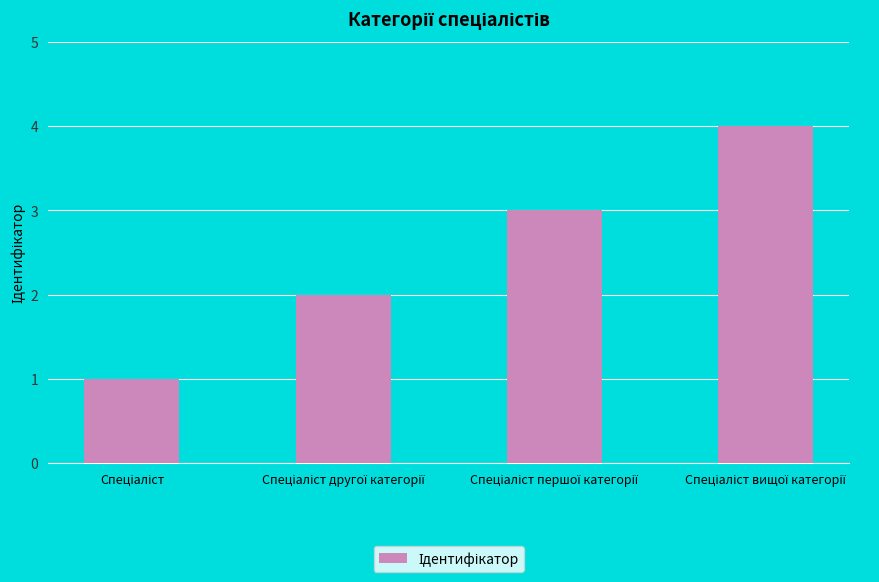

What is the maximum value shown in the chart?

4